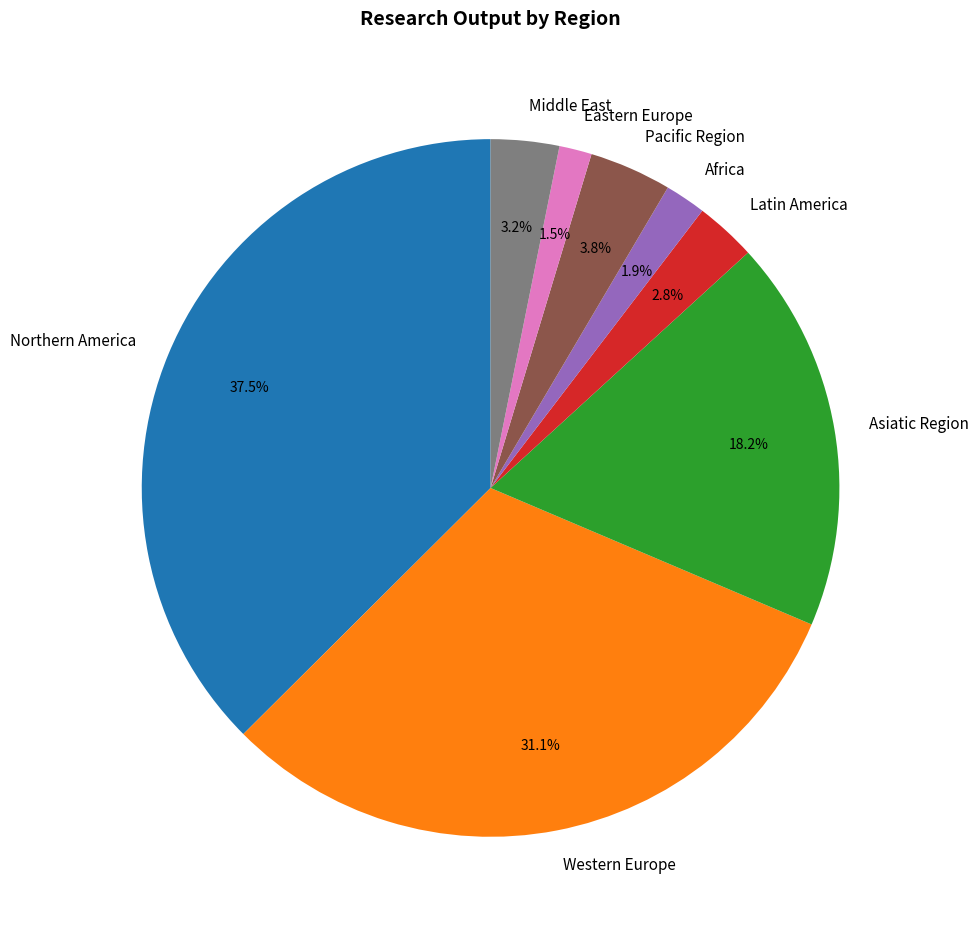

What percentage is the Africa slice, to the nearest percent?

2%